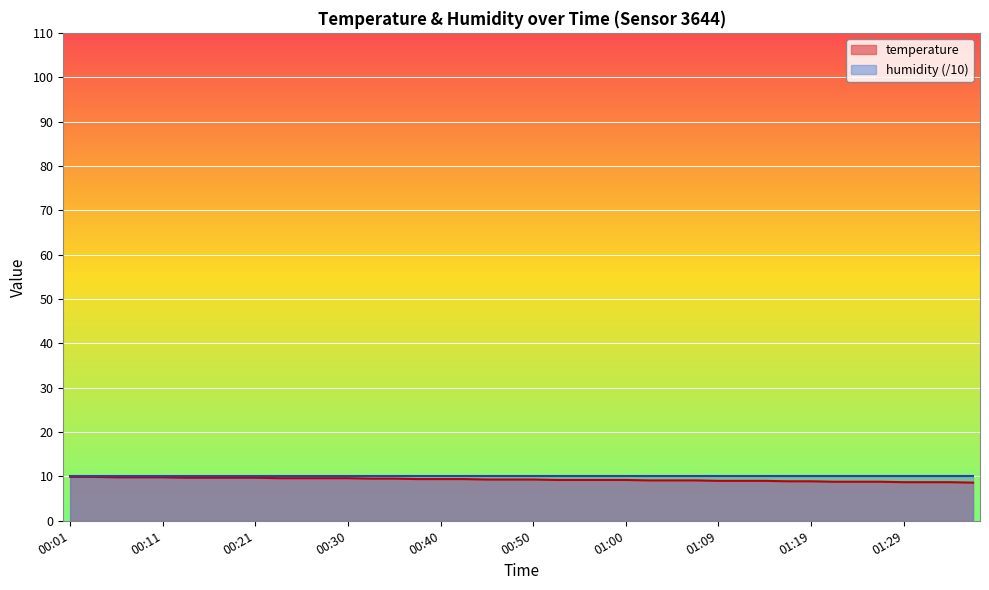

Does the chart display data point markers on the line(s)?

No